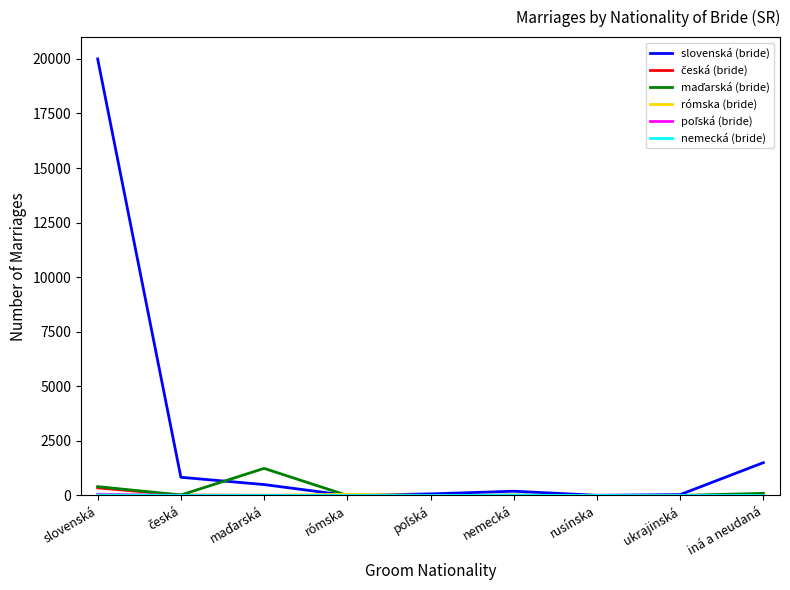

Which series has the largest range (max minus min)?

slovenská (bride)